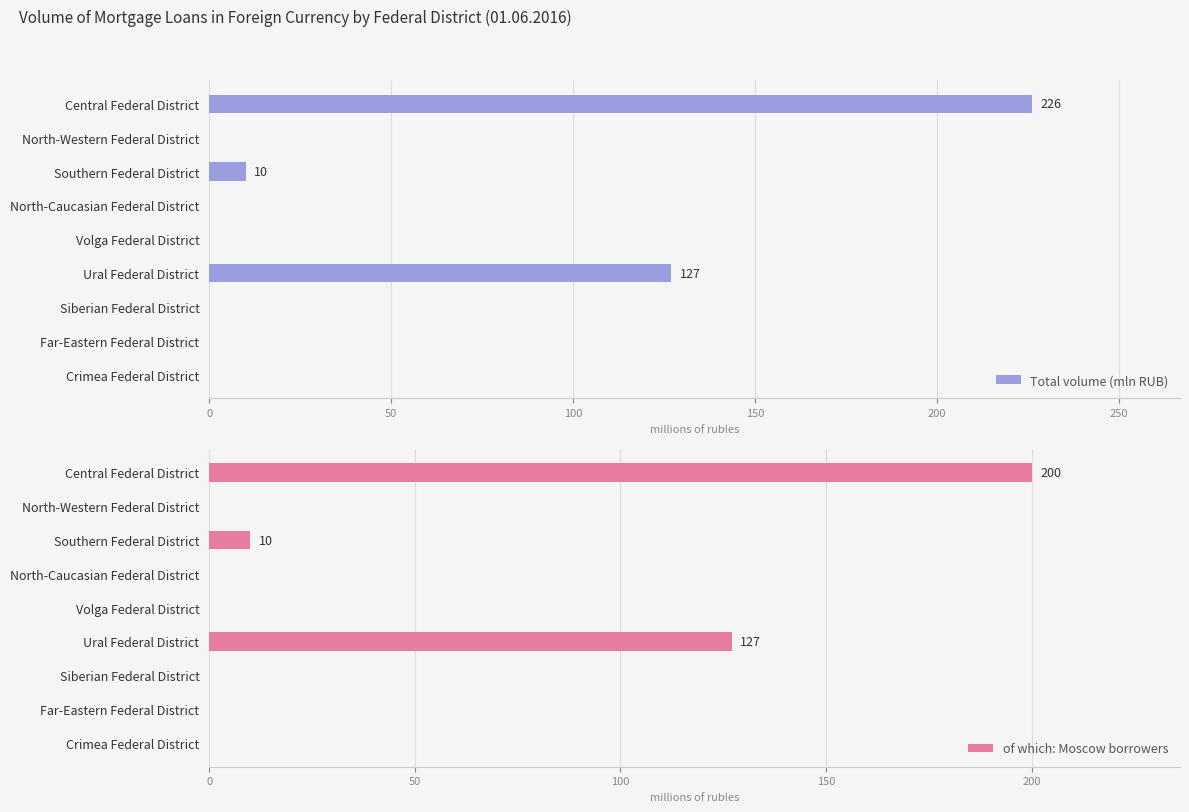

What is the sum of all Total volume (mln RUB) values?

363